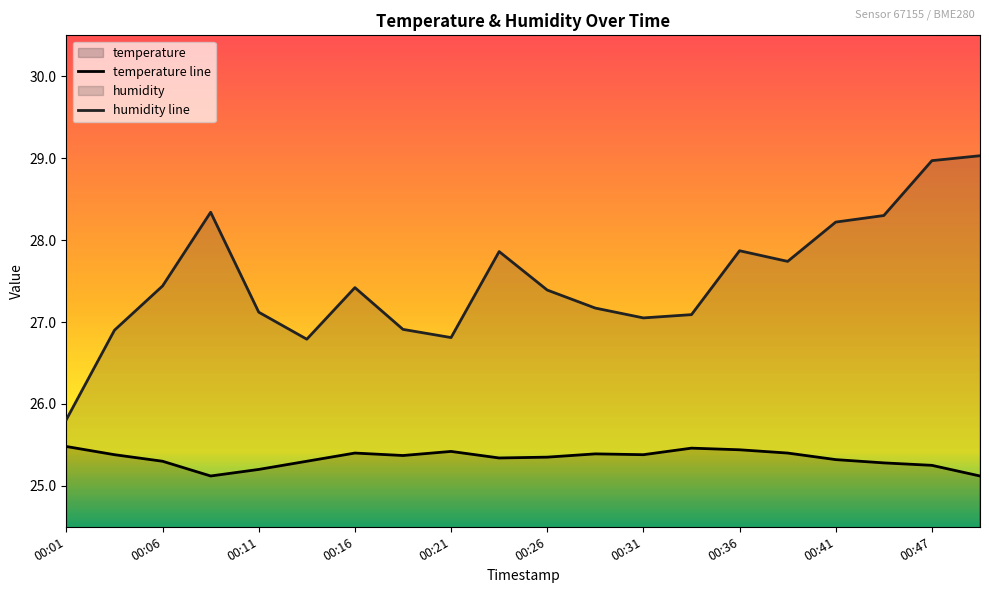

How many lines are shown in the chart?

2